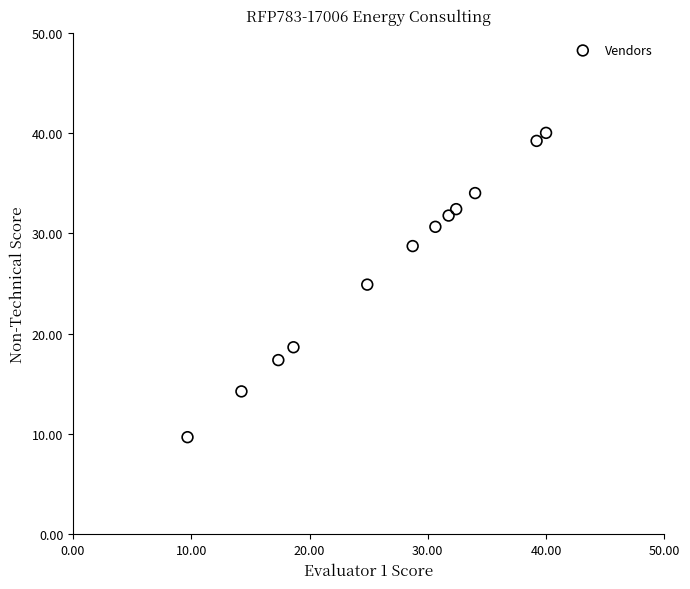

What is the average X value?

26.8